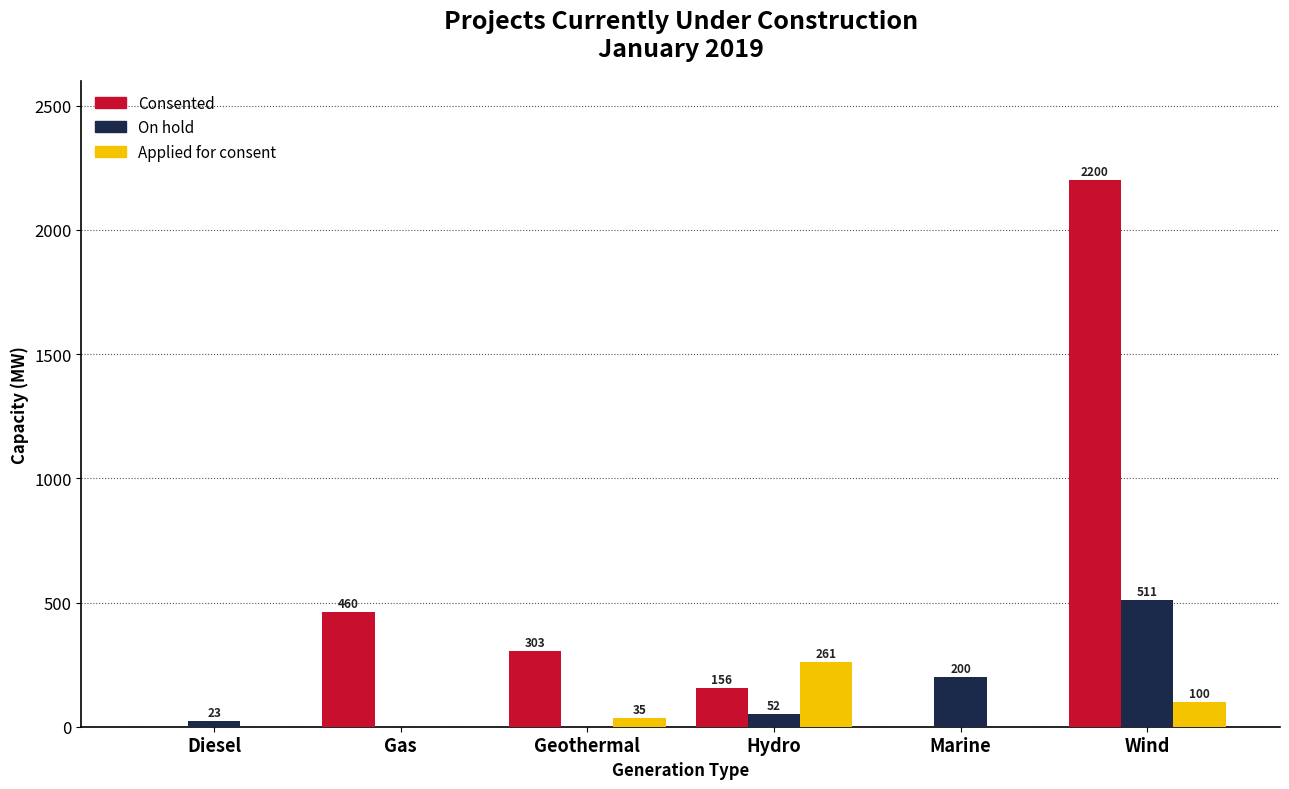

Are the bars grouped side by side (vs. stacked)?

Yes